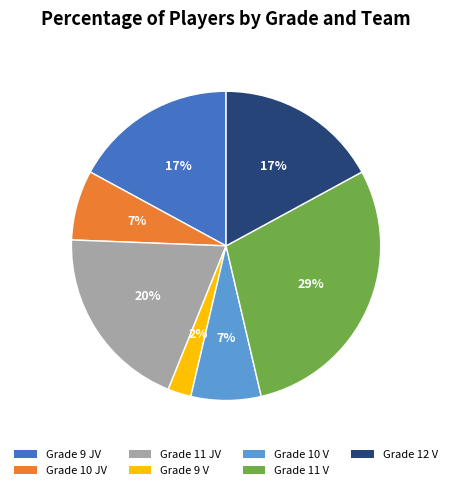

Which has a higher value, Grade 11 JV or Grade 9 V?

Grade 11 JV